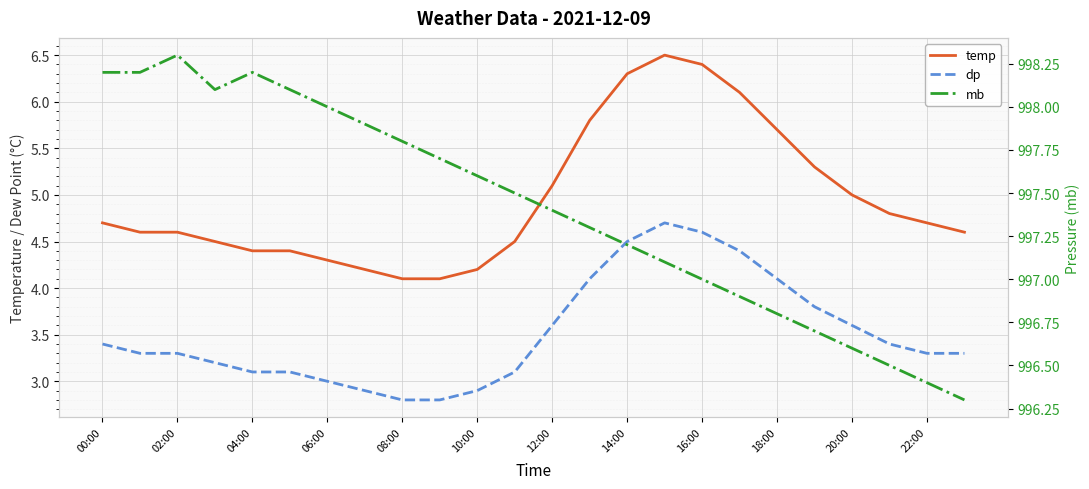

The value of dp at 21 is 5.0. True or false?

False